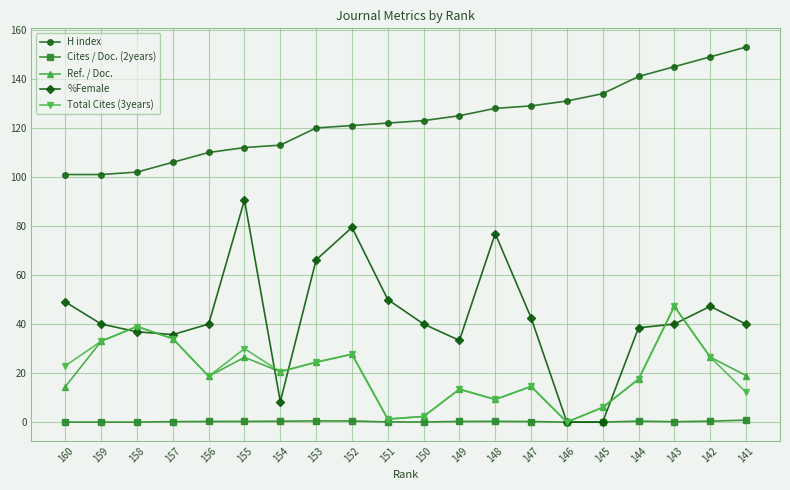

Count the number of categories in the chart.

20